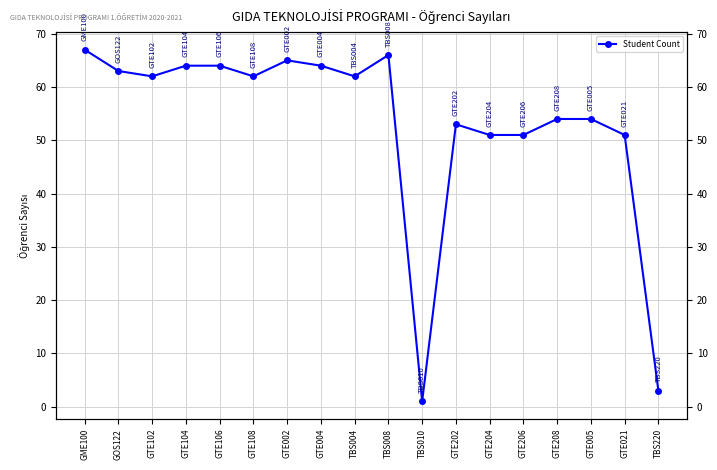

How many values are below 62?

8